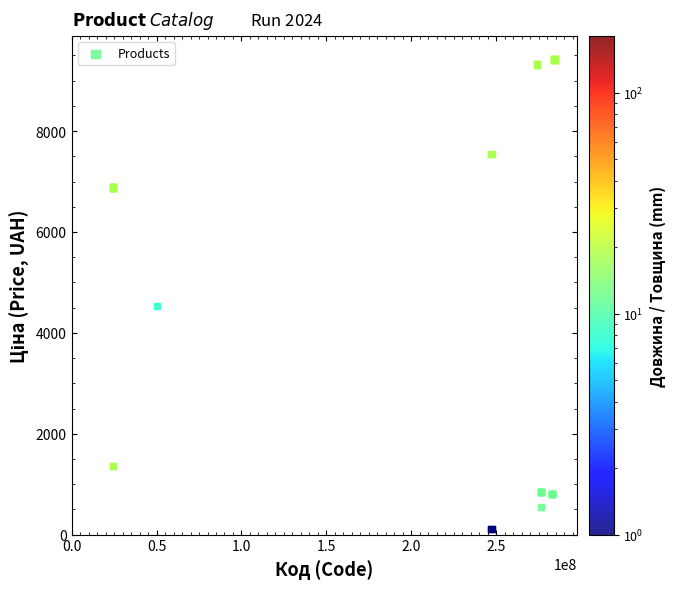

What Y value in the scatter plot is closest to 4765?

4531.4